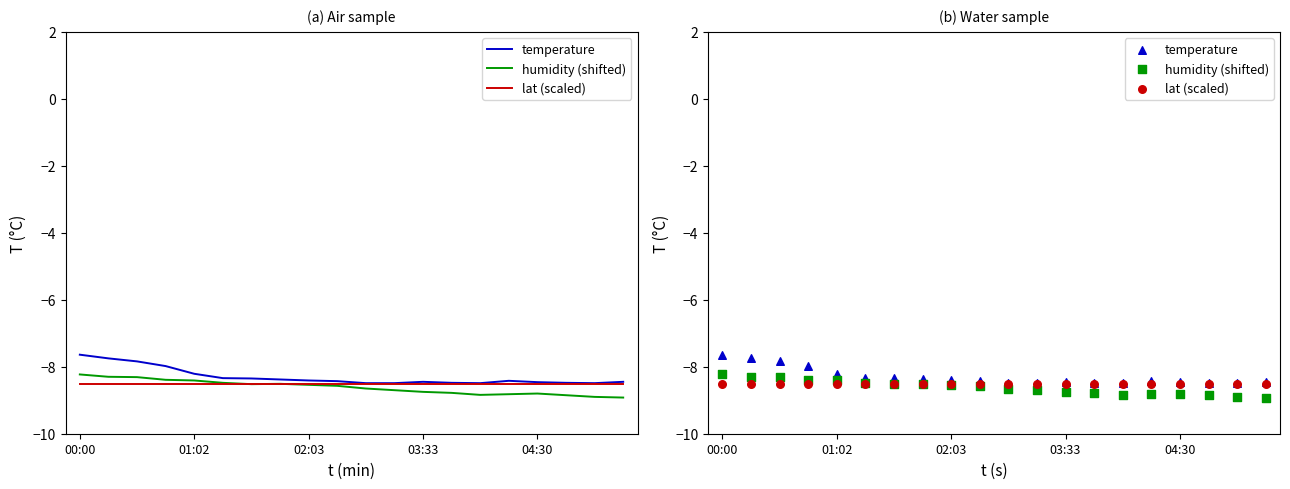

What is the total value across all series at 10?

-25.7